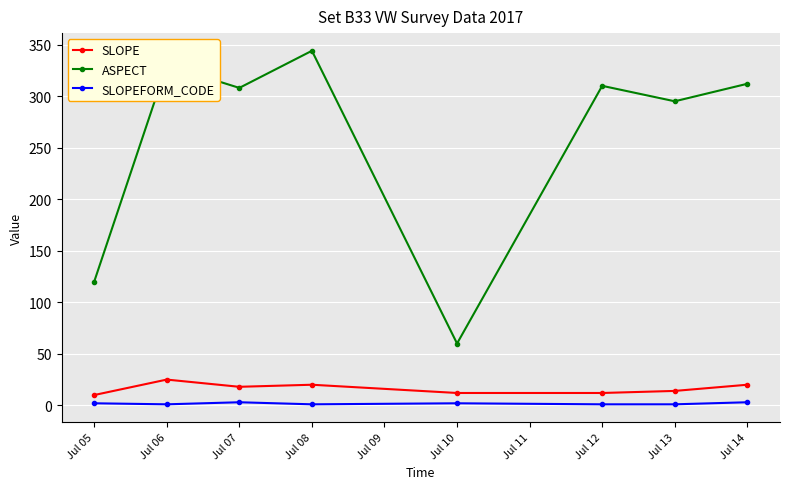

True or false: ASPECT and SLOPE intersect in this chart.

False